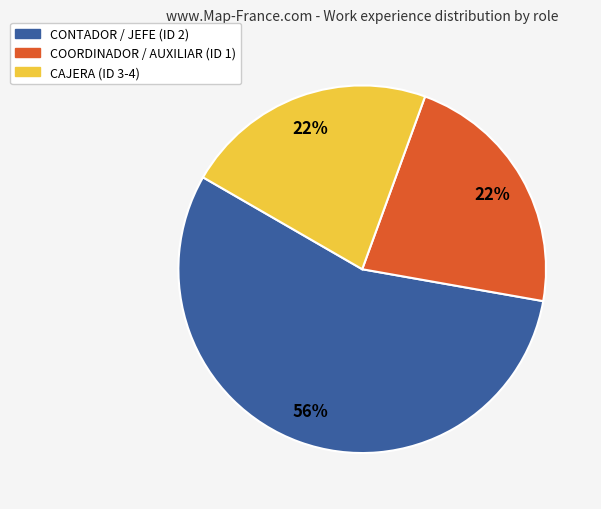

To the nearest percent, what is the average slice percentage?

33%